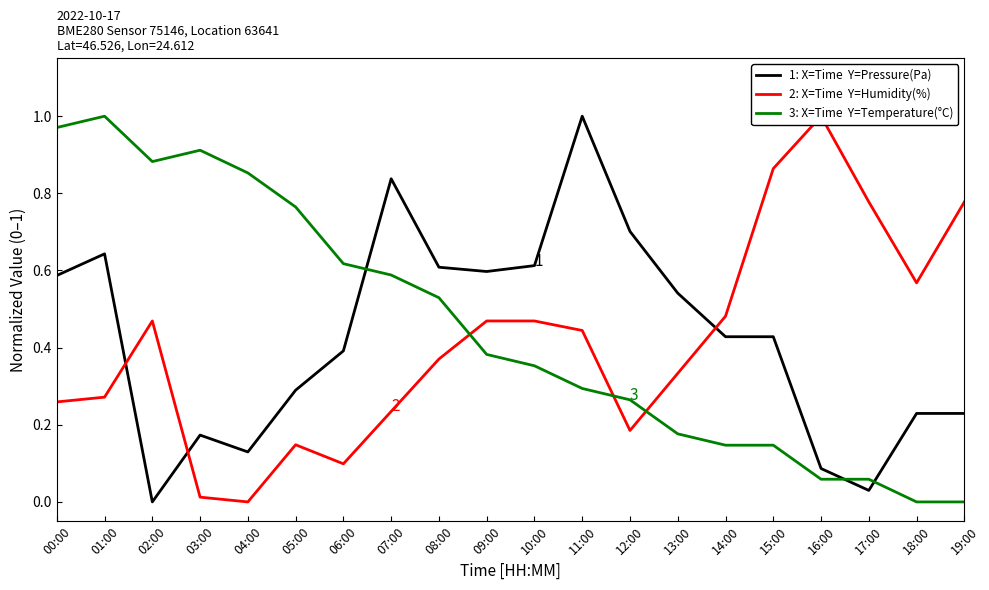

Count the number of data series in this chart.

3